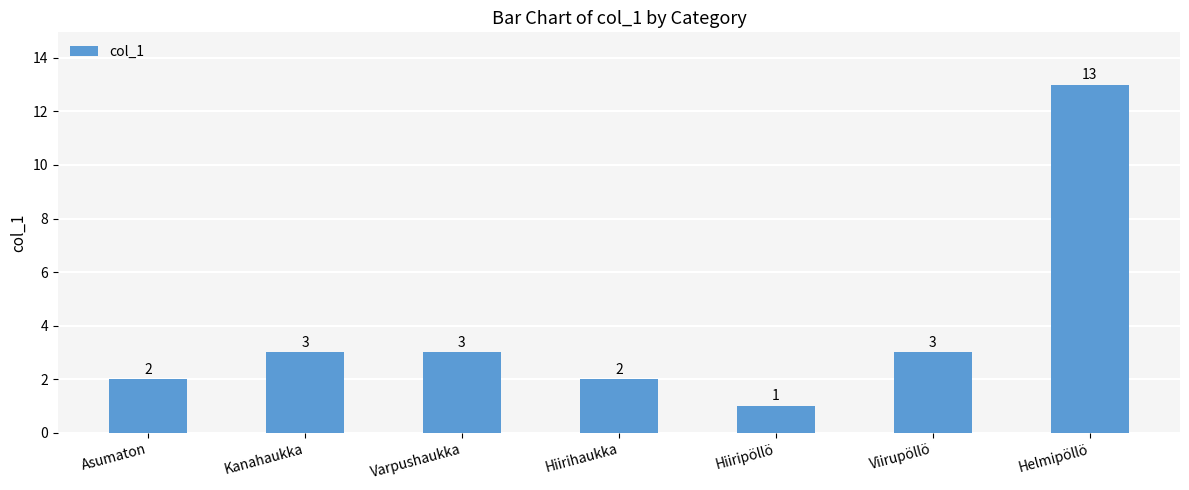

How many series are shown in this chart?

1